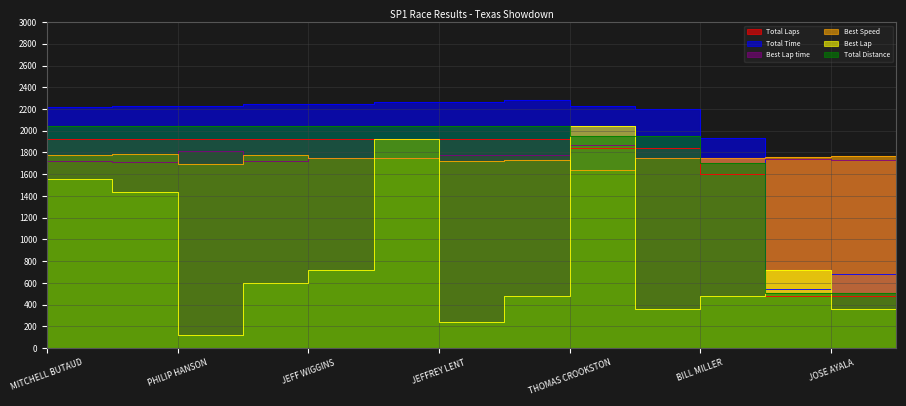

What are all the series names shown in the legend?

Total Laps, Total Time, Best Lap time, Best Speed, Best Lap, Total Distance